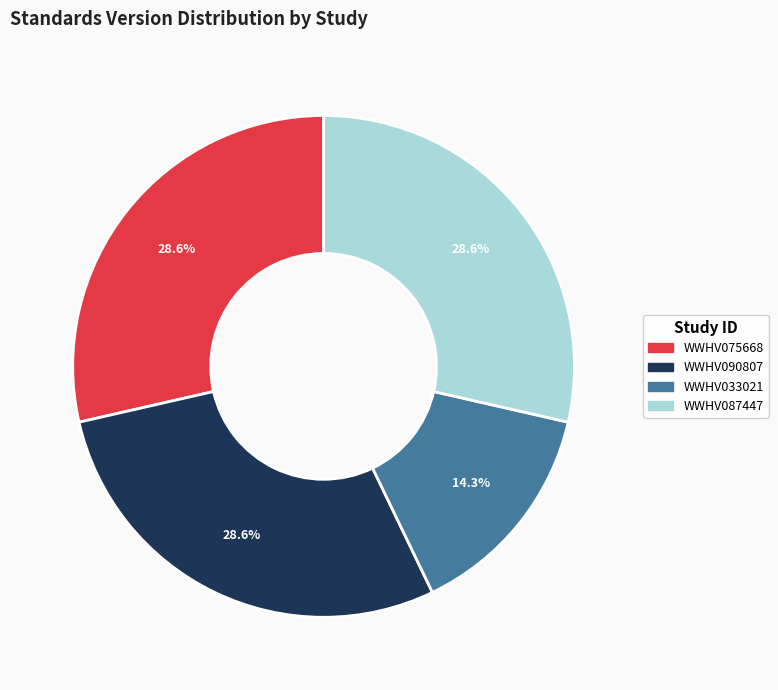

Which category has the smallest portion of the pie?

WWHV033021